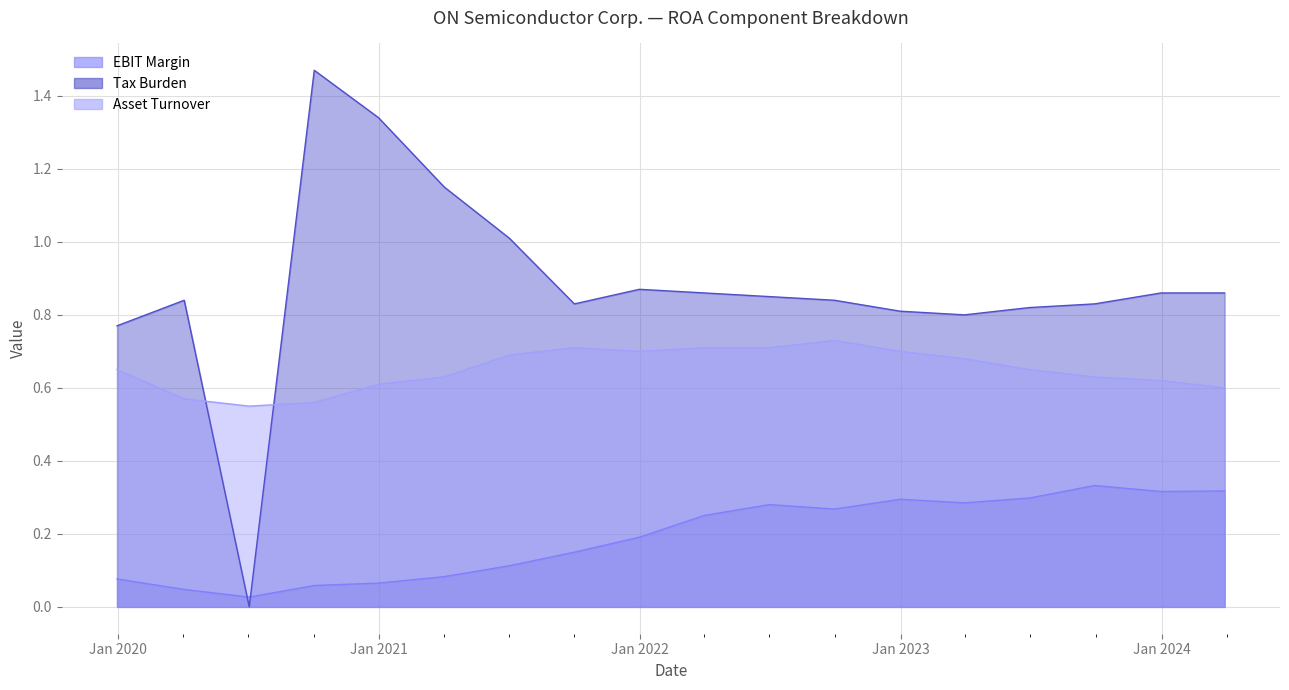

Is it true that EBIT Margin equals 0.1 at 2019-12-31?

True